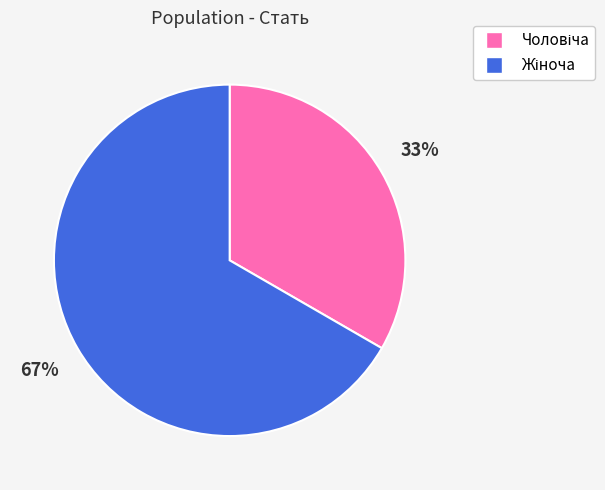

Does any single category account for the majority?

Yes